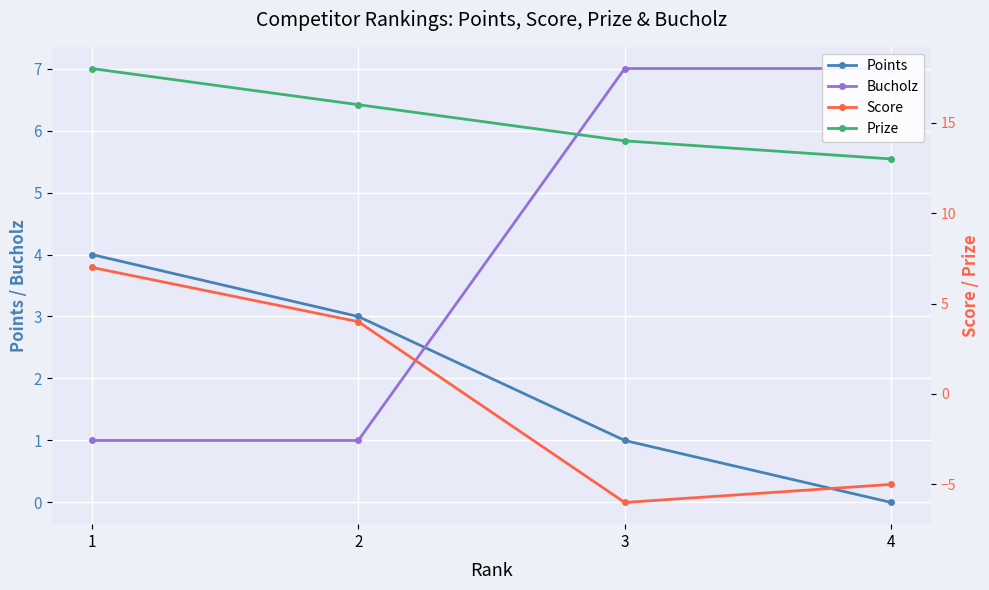

True or false: Score has more than 1 interior local peaks.

False